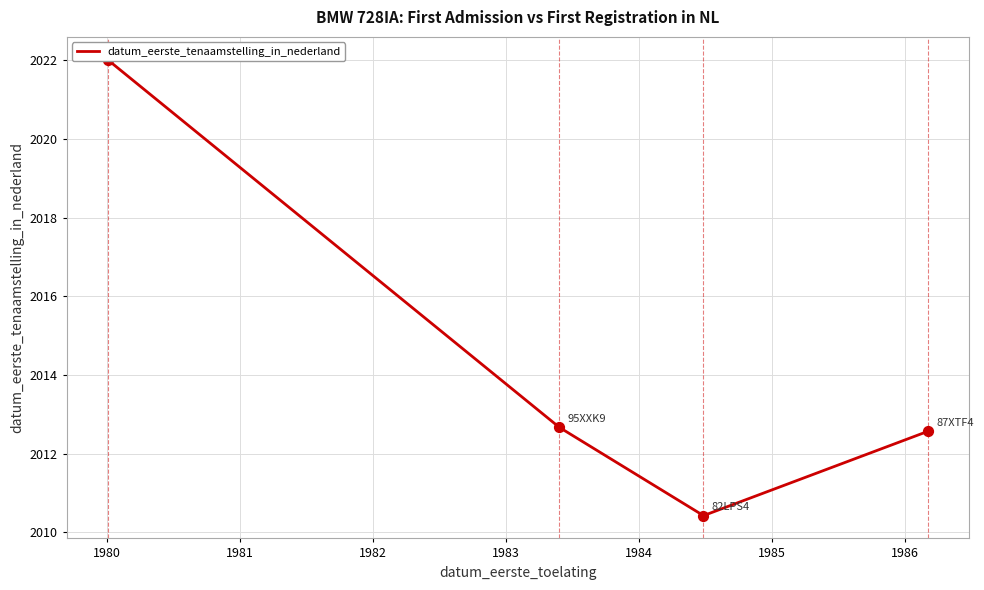

Approximately how many times larger is the value at 1981 compared to 1982?

1.0